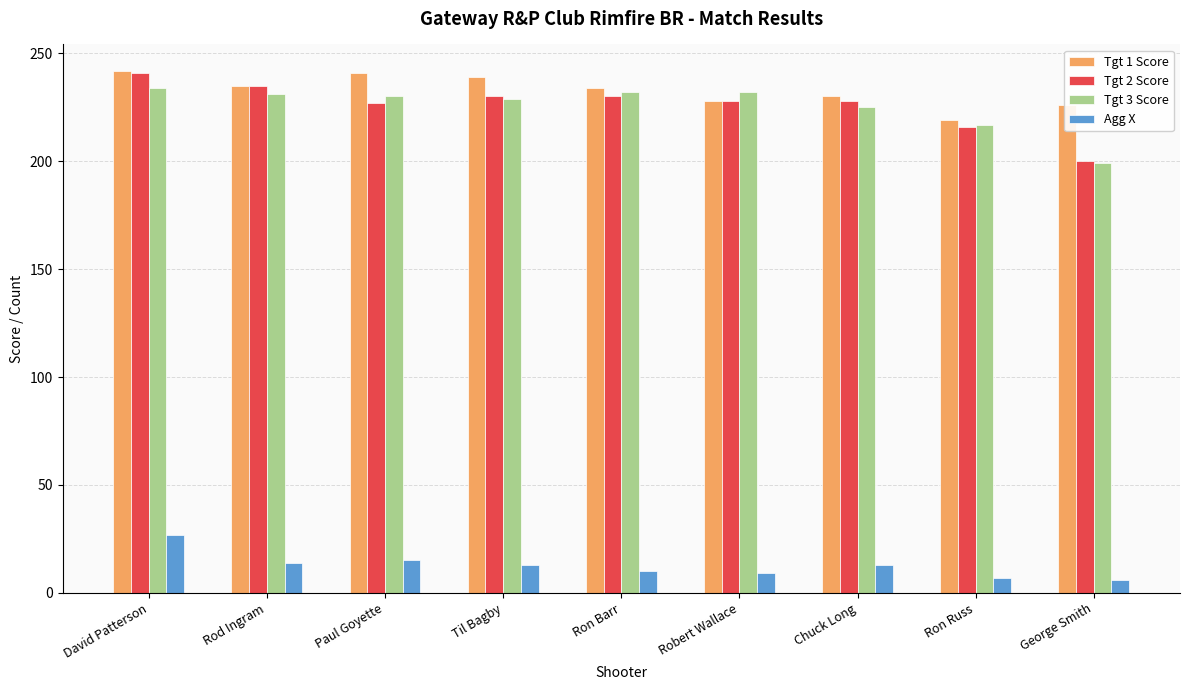

What is the sum of the Tgt 2 Score values at Ron Russ and Chuck Long?

444